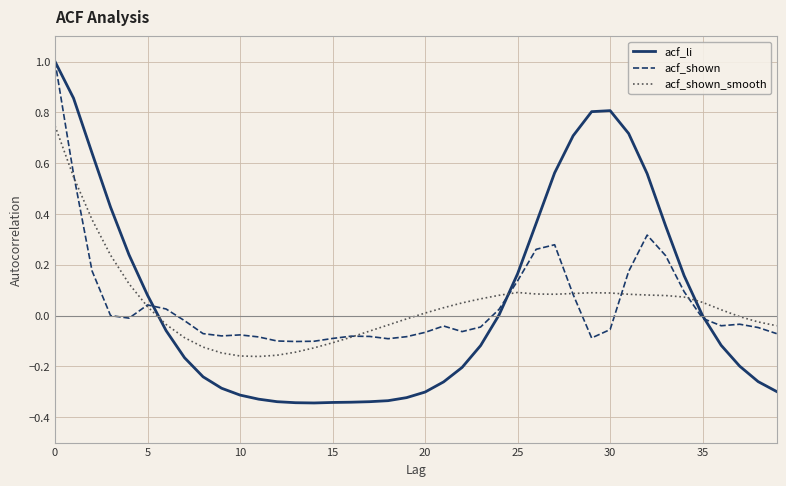

Which series has the largest range (max minus min)?

acf_li